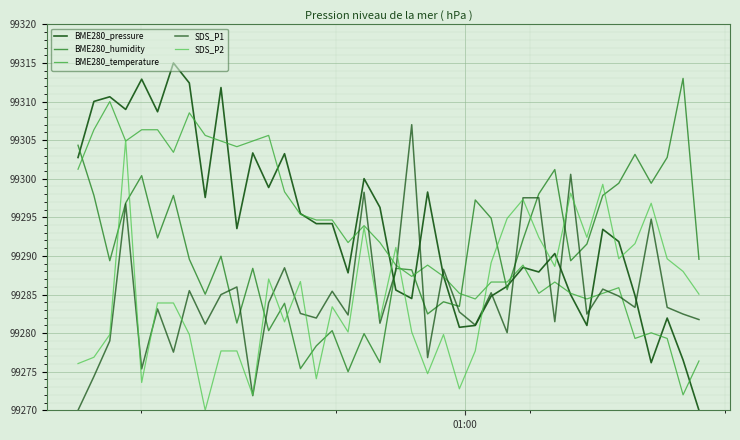

What are all the series names shown in the legend?

BME280_pressure, BME280_humidity, BME280_temperature, SDS_P1, SDS_P2